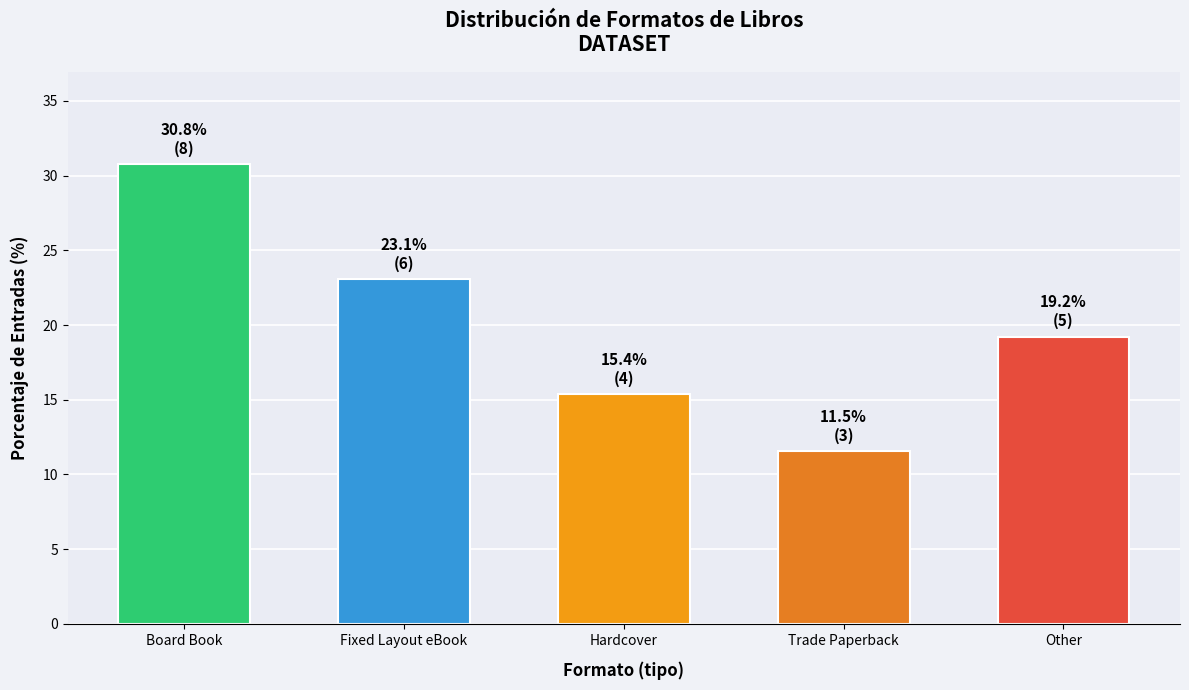

Reading left to right, what are all the values shown in this chart?

Board Book=30.8	Fixed Layout eBook=23.1	Hardcover=15.4	Trade Paperback=11.5	Other=19.2